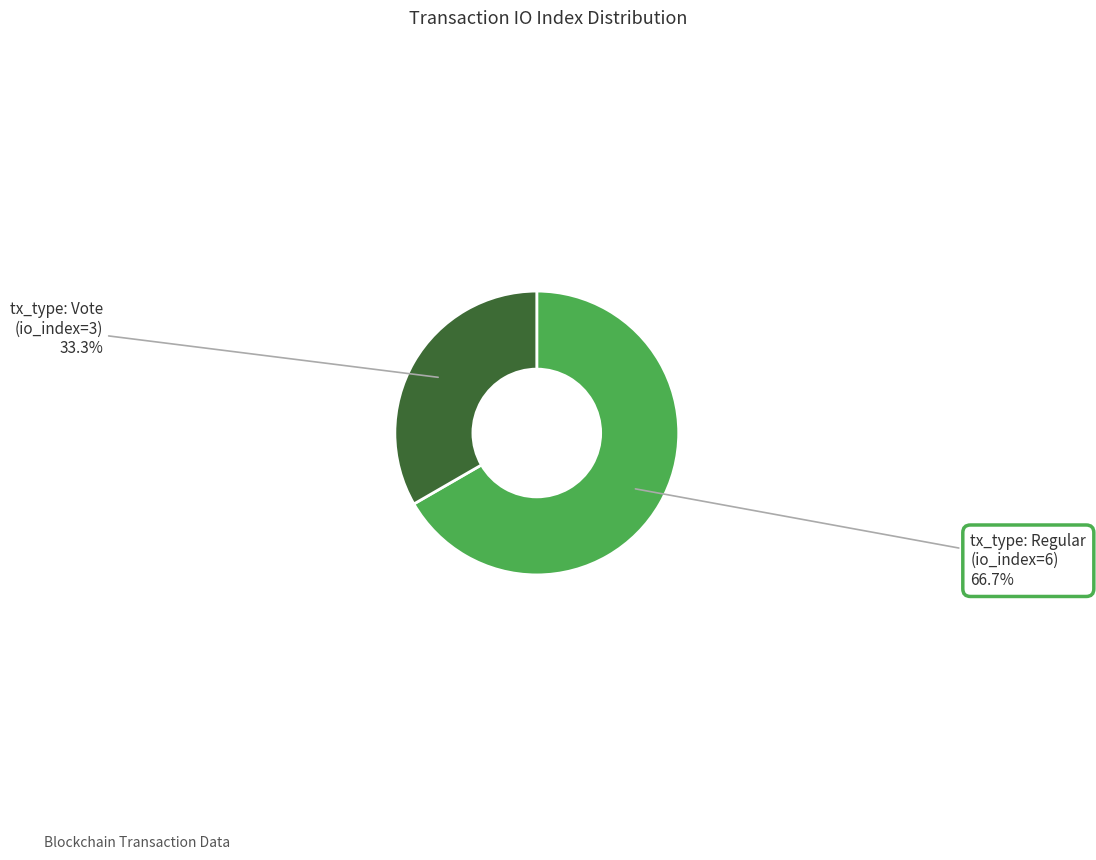

Is there a majority slice in this chart?

Yes